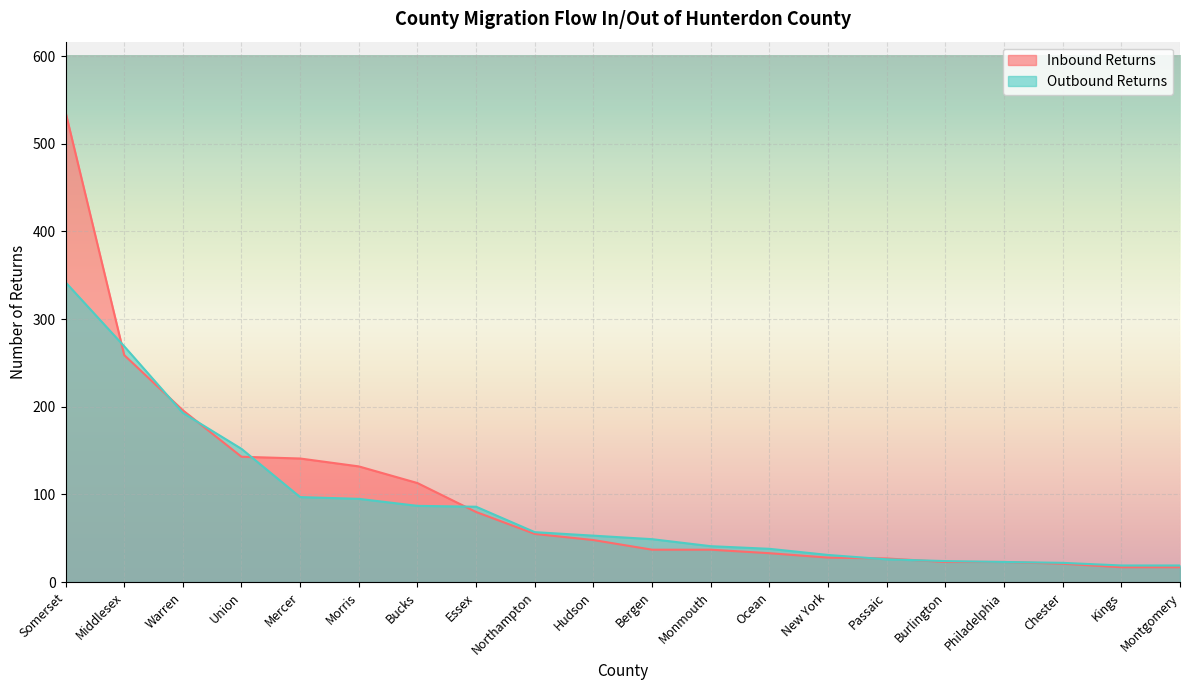

Which series ends up on top after the final intersection of Inbound Returns and Outbound Returns?

Outbound Returns